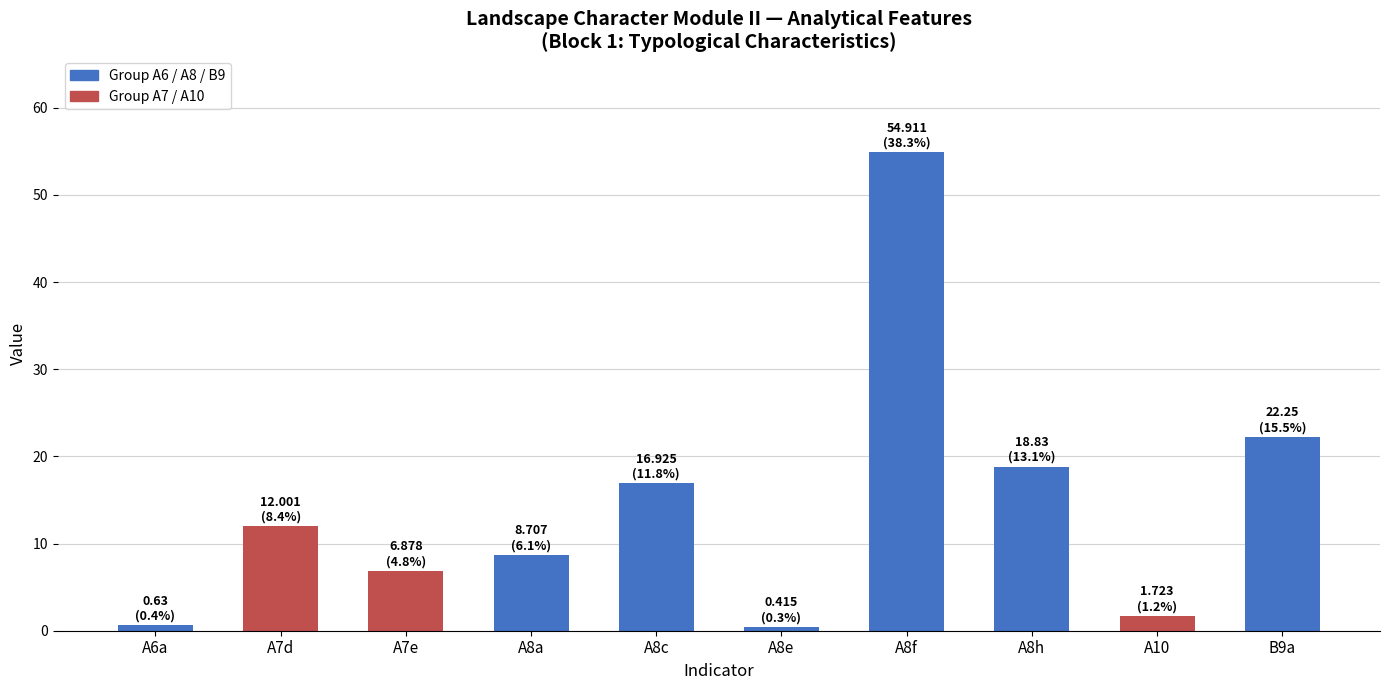

What is the change in value from A8a to A8e?

-8.3